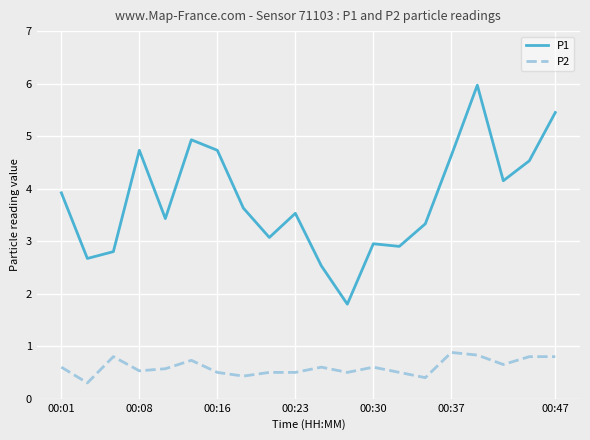

True or false: P1 and P2 cross at least once.

False